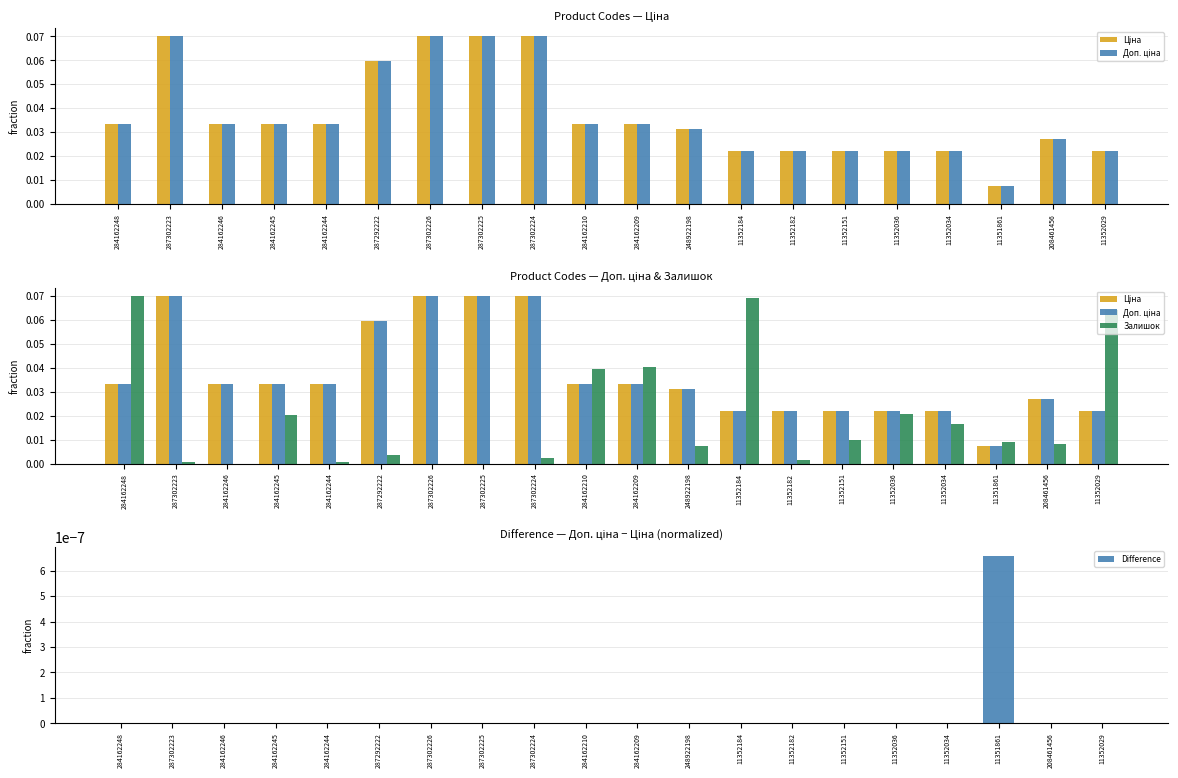

Are the bars grouped side by side (vs. stacked)?

Yes